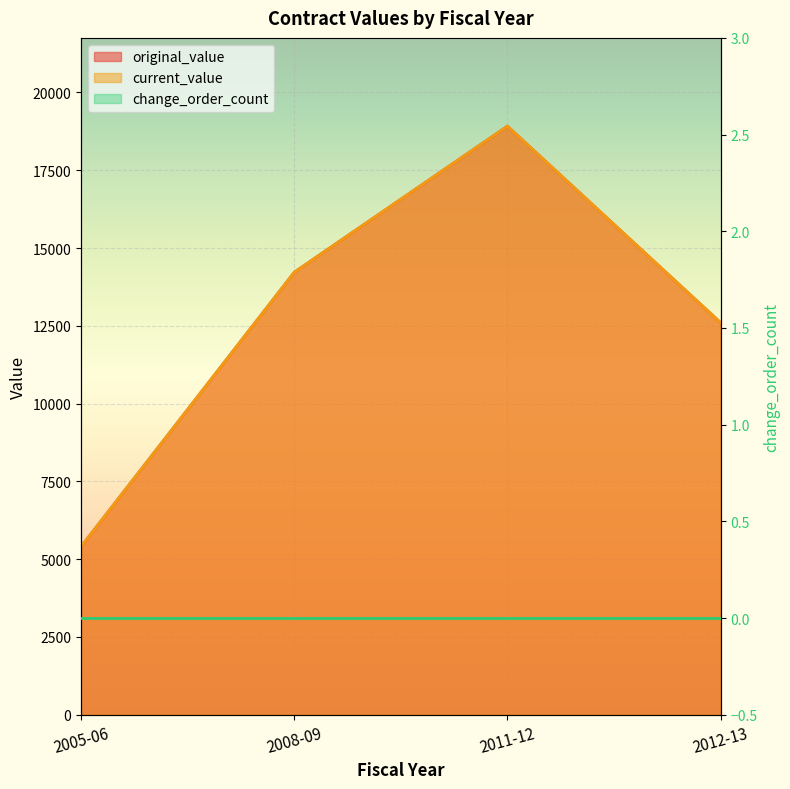

True or false: original_value has a value of 1754.0 at 2005-06.

False